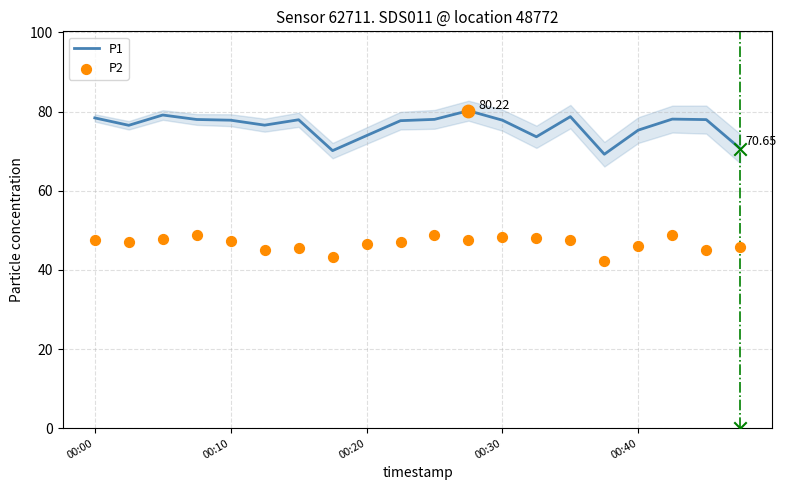

Which series has the largest total across all categories?

P1